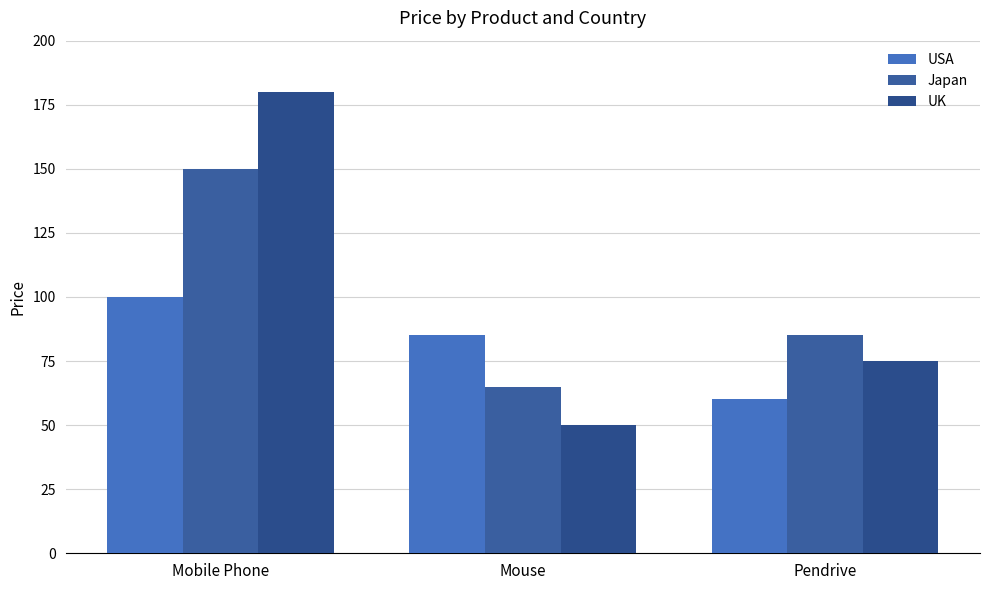

True or false: USA has a value of 85 at Mouse.

True